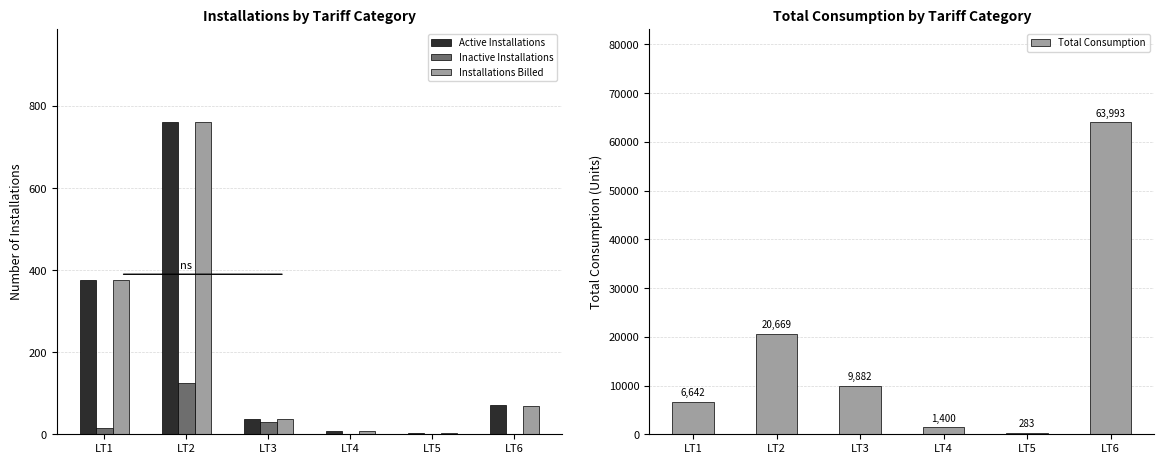

Does the chart contain stacked bars?

No